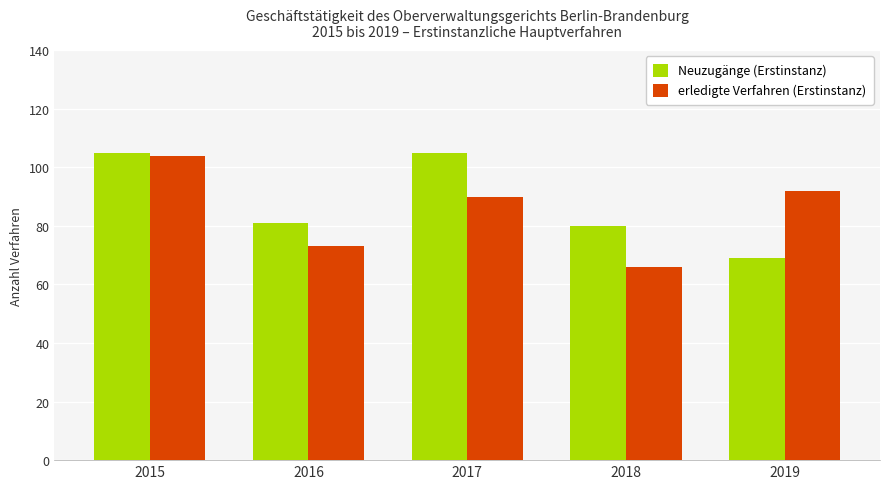

At which label does erledigte Verfahren (Erstinstanz) first exceed 90?

2015